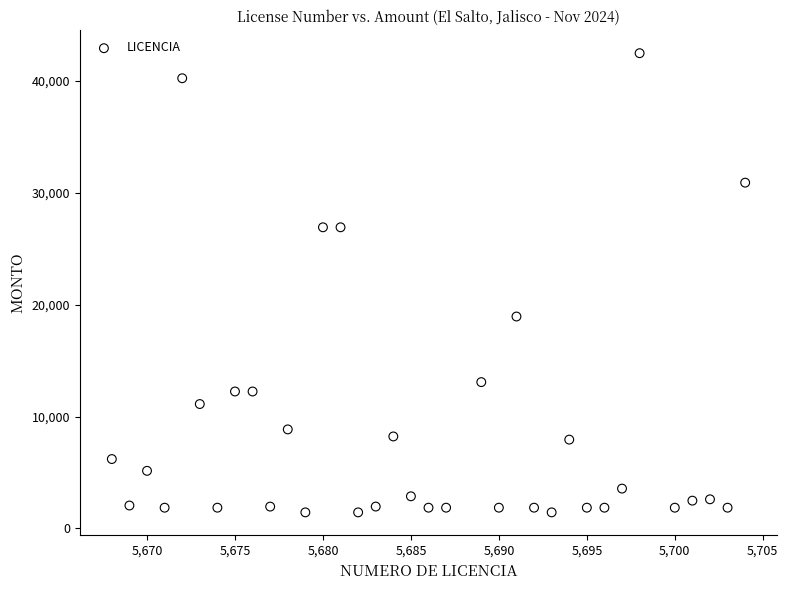

What Y value in the scatter plot is closest to 21952?

18938.0